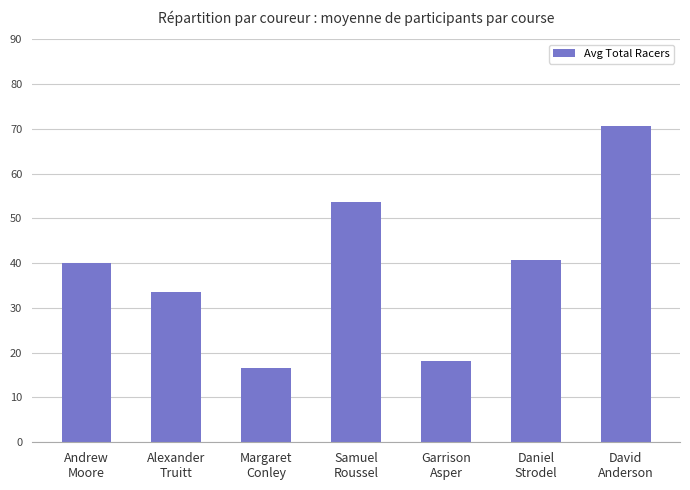

What is the smallest value displayed?

16.7